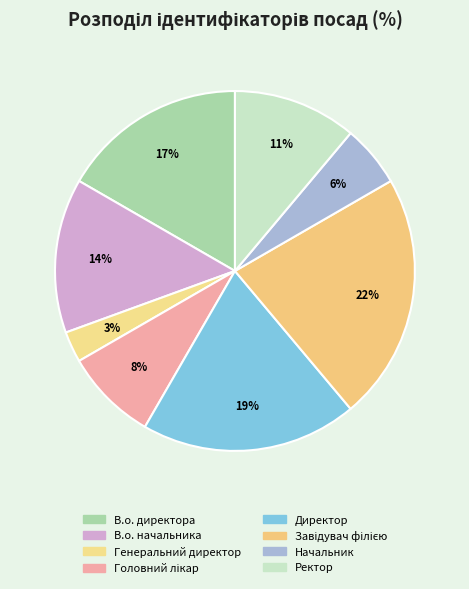

To the nearest percent, what is the average slice percentage?

12%